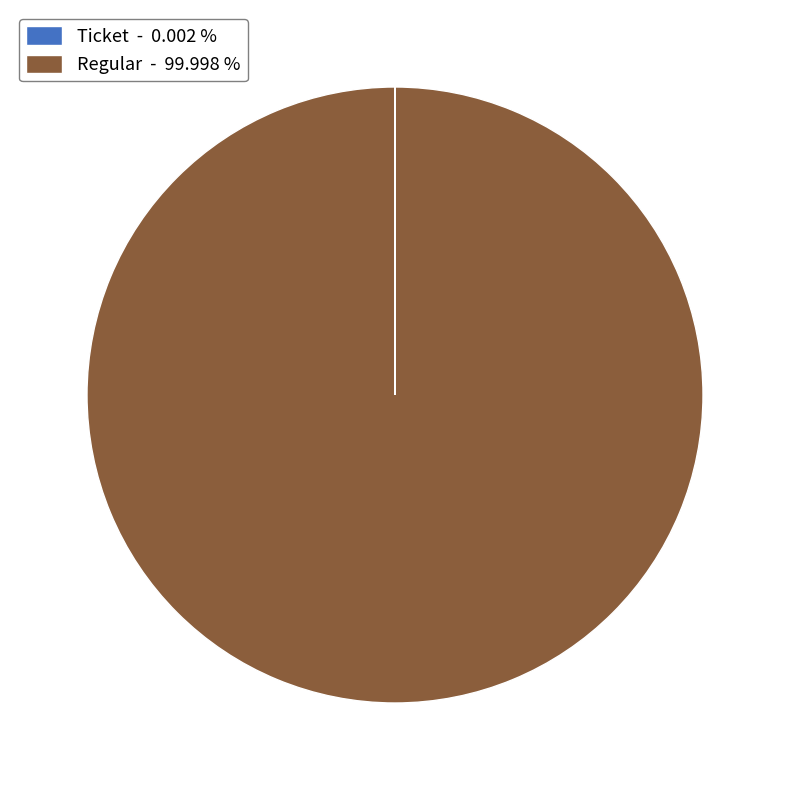

Which category has the biggest portion of the pie?

Regular - 99.998 %